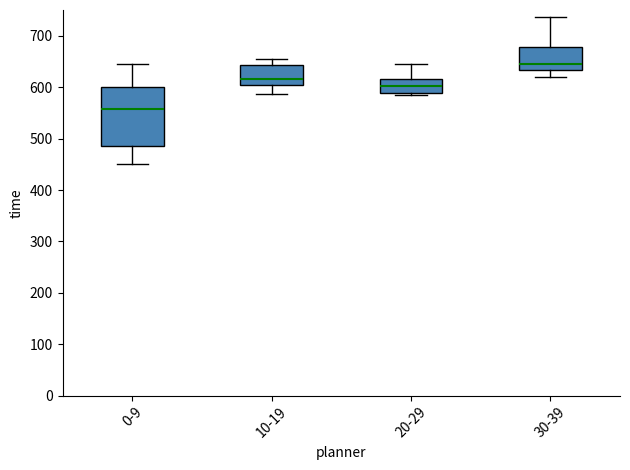

Reading left to right, transcribe this box plot: for each box, give where its median line is, the range the box spans, and where its two whiskers end, as read against the y-axis. The values are not printed on the chart, so give them approximately, as read against the axis.

0-9: median 560, box 490 to 600, whiskers 450 to 650
10-19: median 620, box 600 to 640, whiskers 590 to 660
20-29: median 600, box 590 to 620, whiskers 590 (just below the box's lower edge) to 650
30-39: median 650, box 630 to 680, whiskers 620 to 740